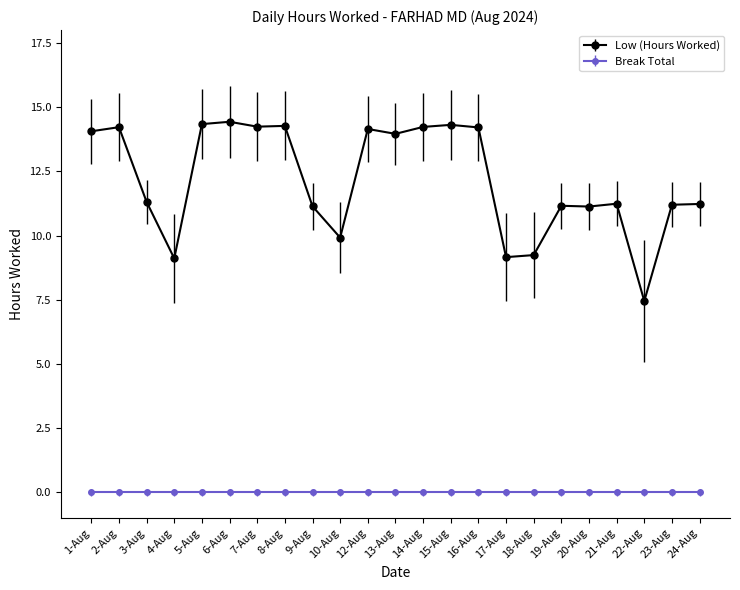

What is the difference between the maximum and minimum values in the Low (Hours Worked) series?

7.0